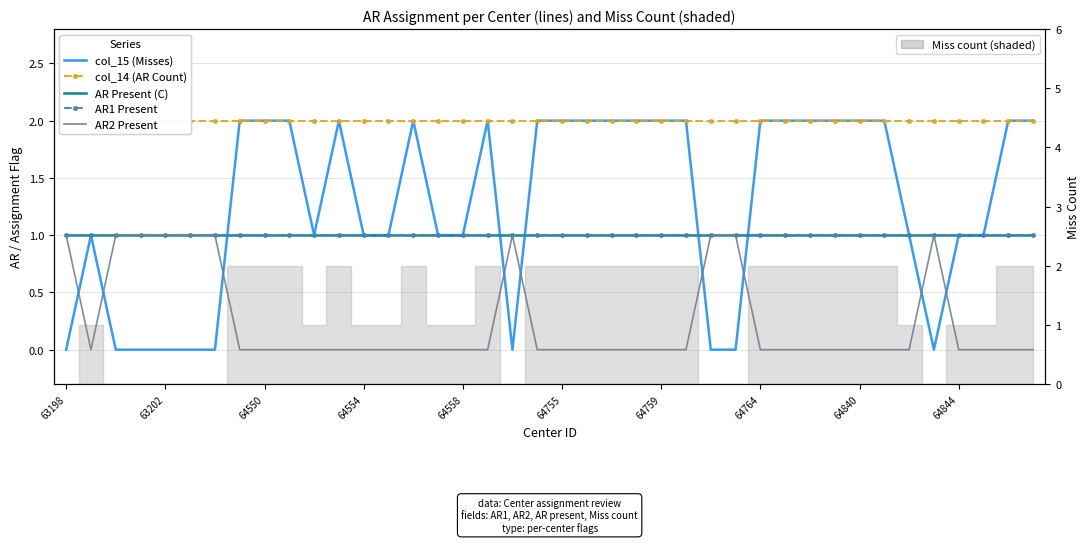

How many categories are shown in the chart?

40